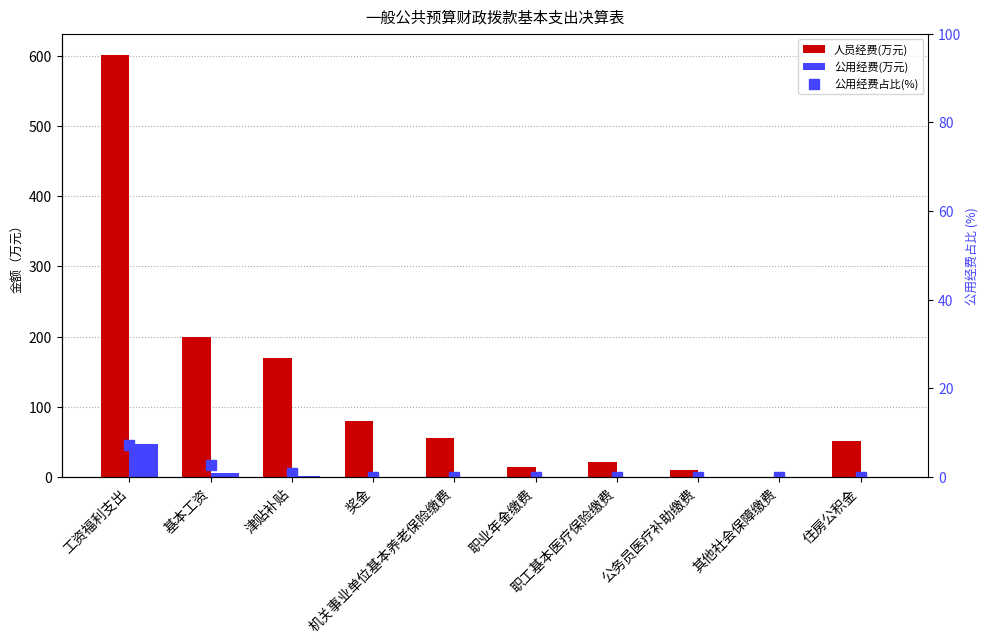

At which label is 公用经费占比(%) closest to 3?

基本工资